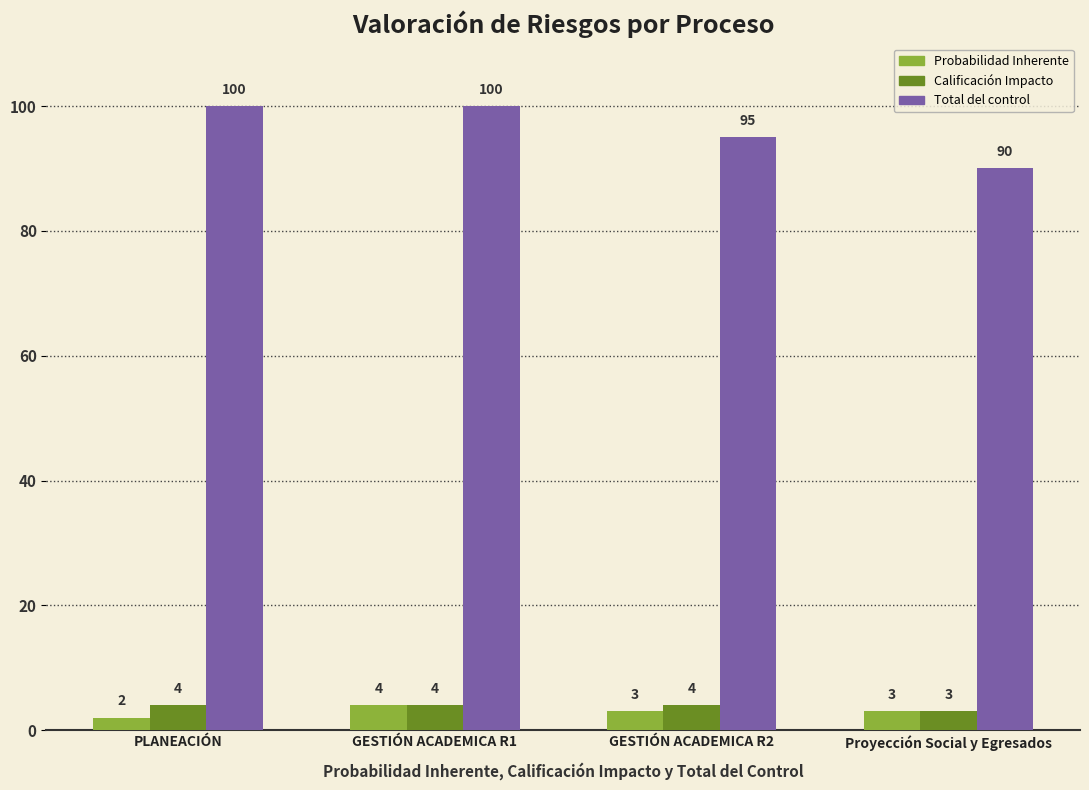

What is the label of the 1st bar from the left?

PLANEACIÓN